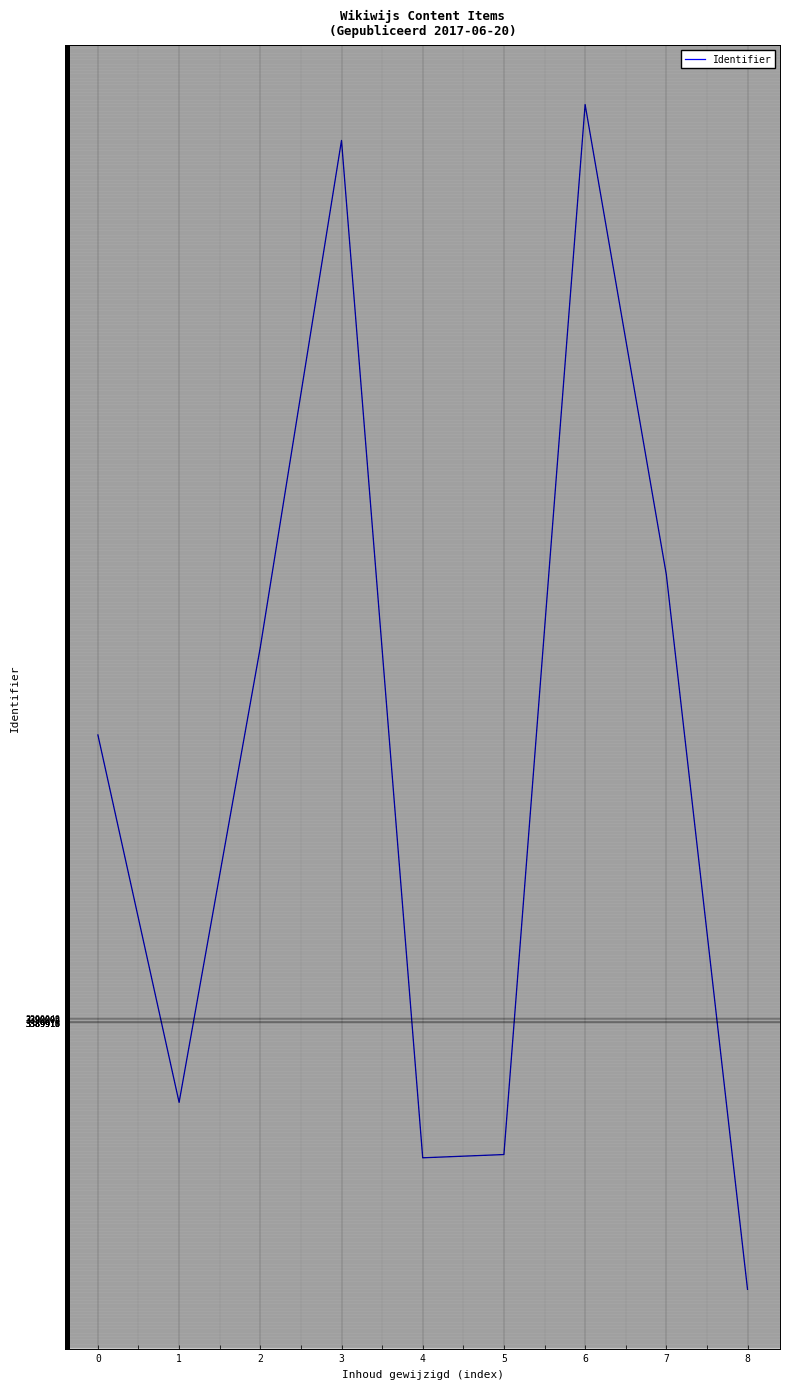

Approximately how many times larger is the value at 0 compared to 3?

1.0